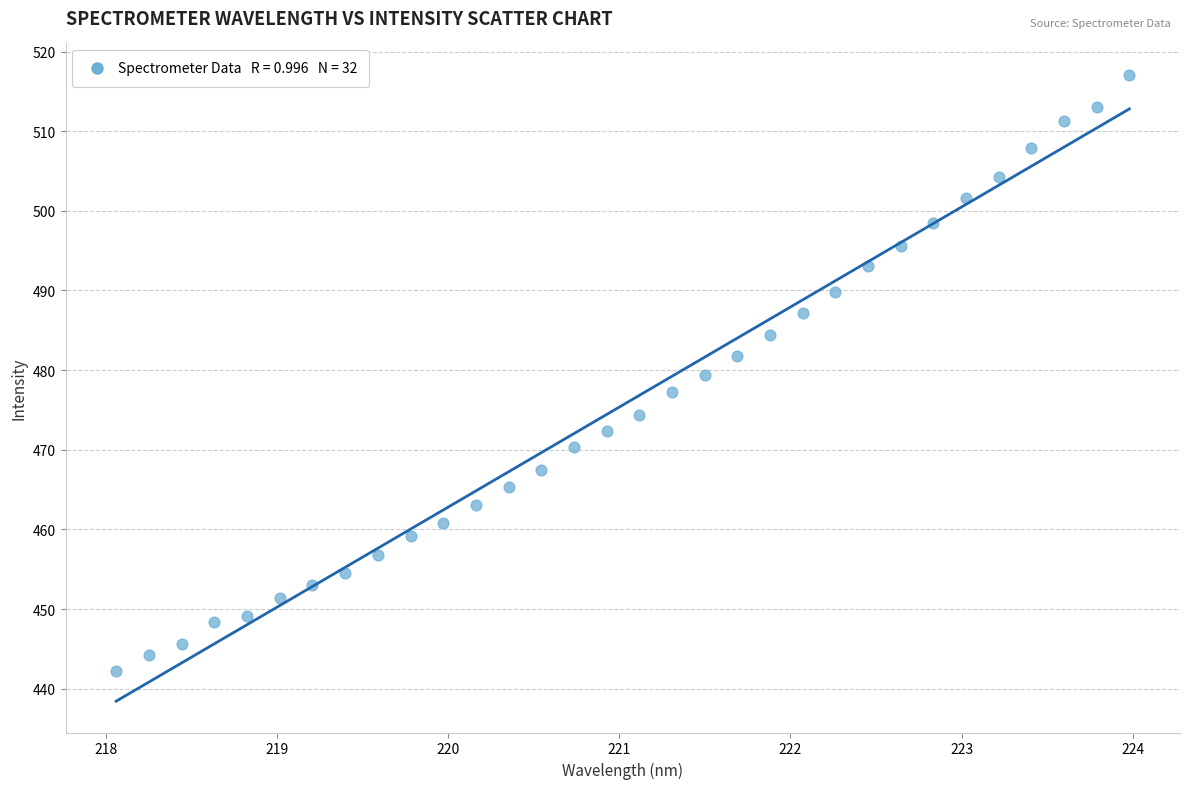

What is the range of Y values (max minus min)?

74.9